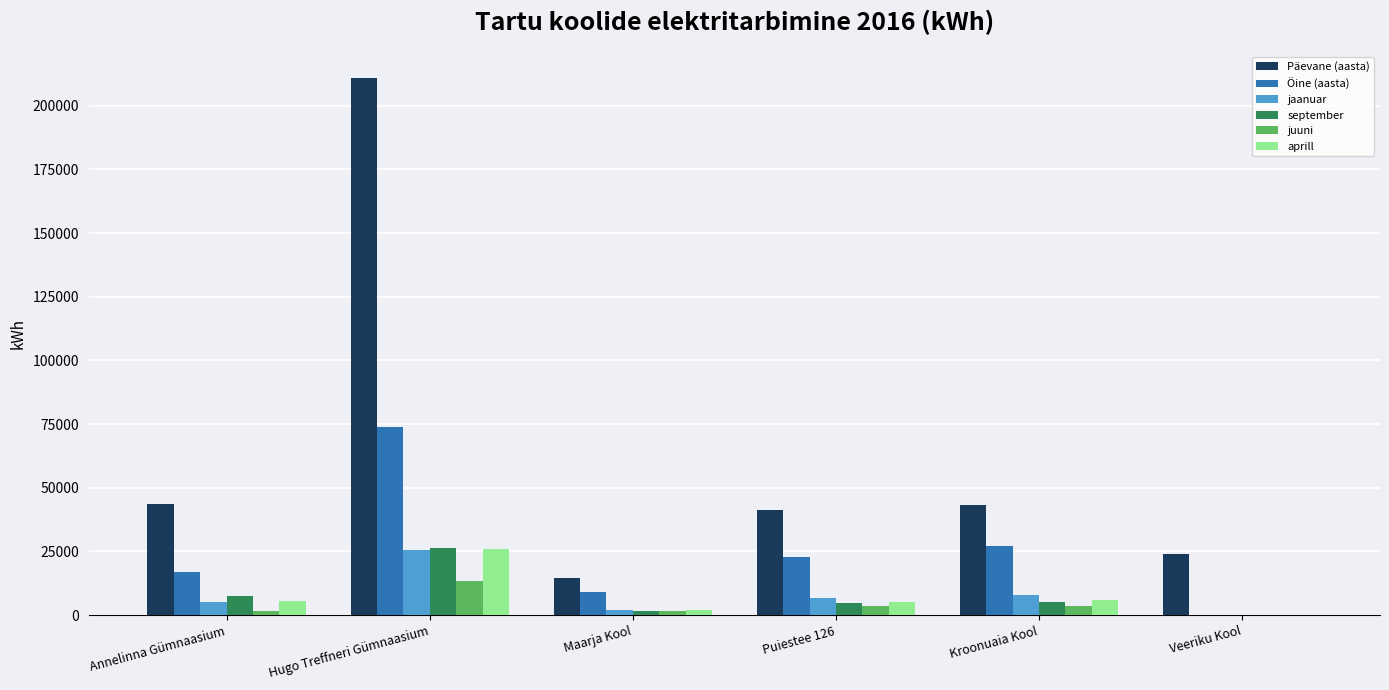

What is the sum of all Päevane (aasta) values?

377702.8